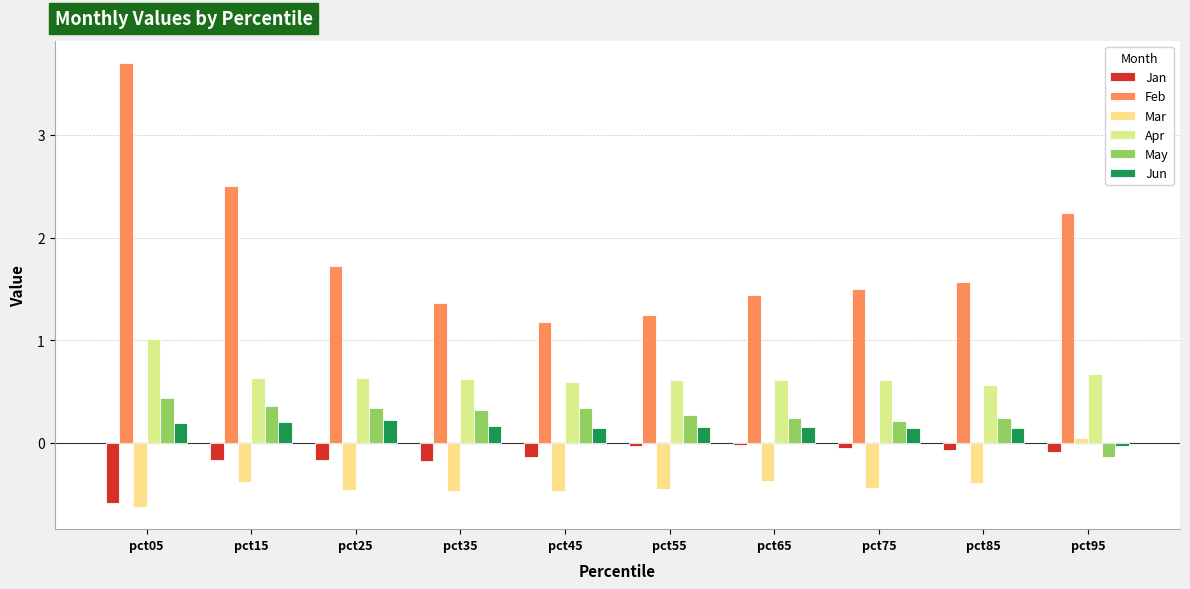

What is the difference between the maximum and minimum values in the Jan series?

0.6